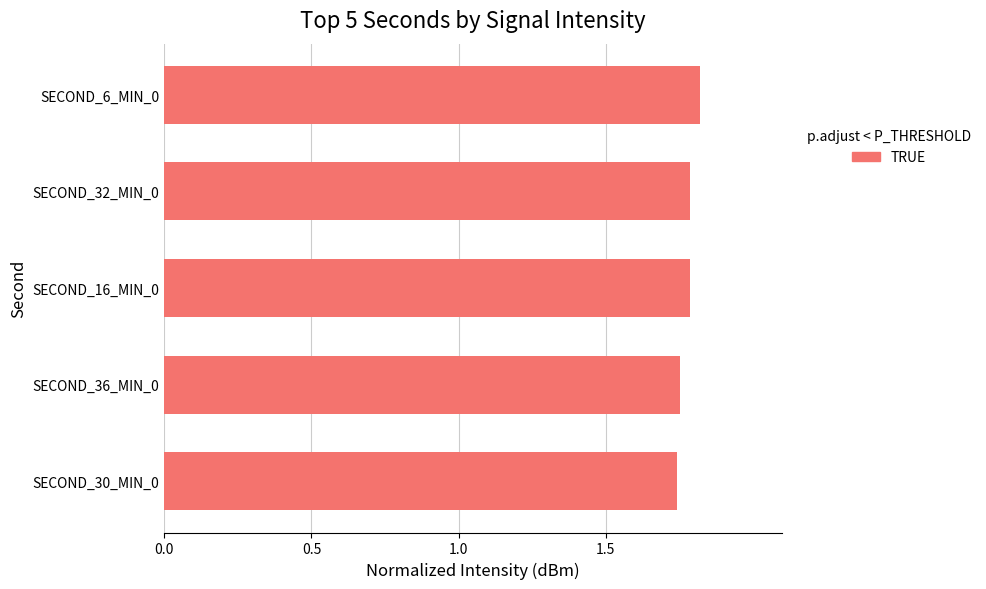

How many data points does each series have?

5